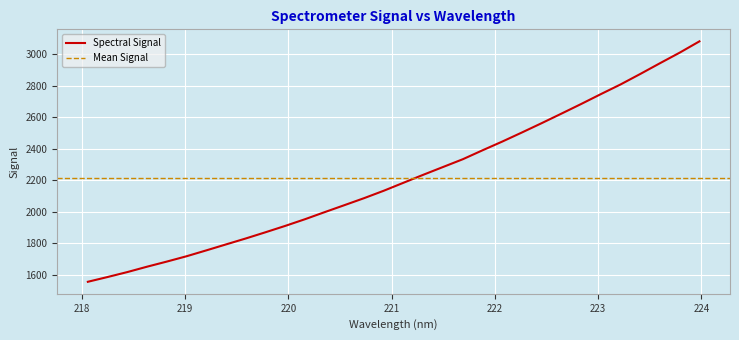

What is the value of the 25th point from the left?

2623.7